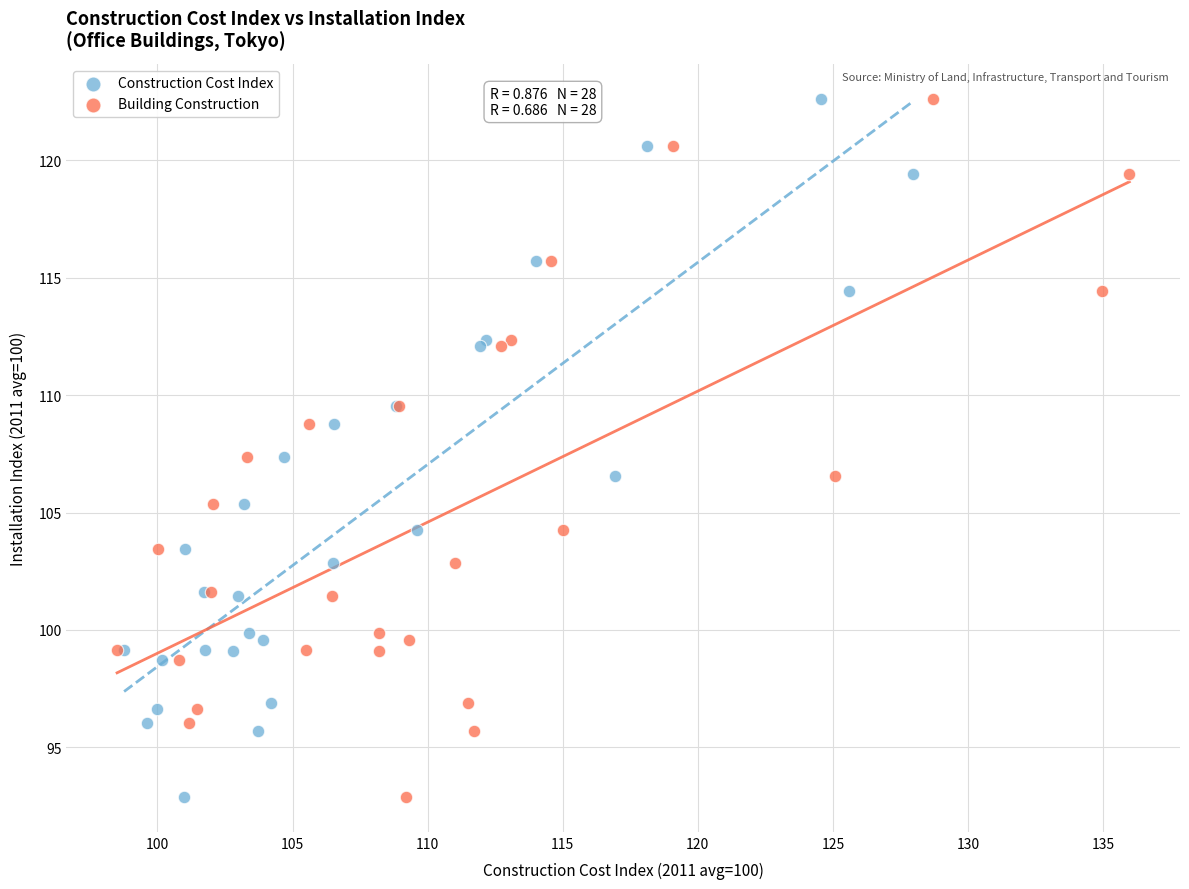

What are all the series names shown in the legend?

Construction Cost Index, Building Construction